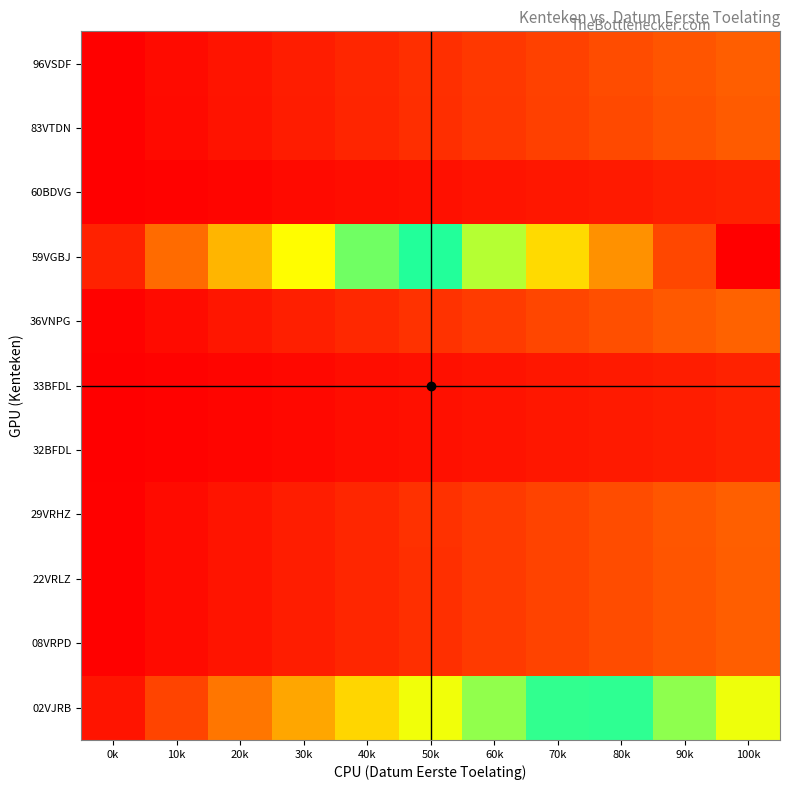

What is the maximum value shown in the chart?

21.0